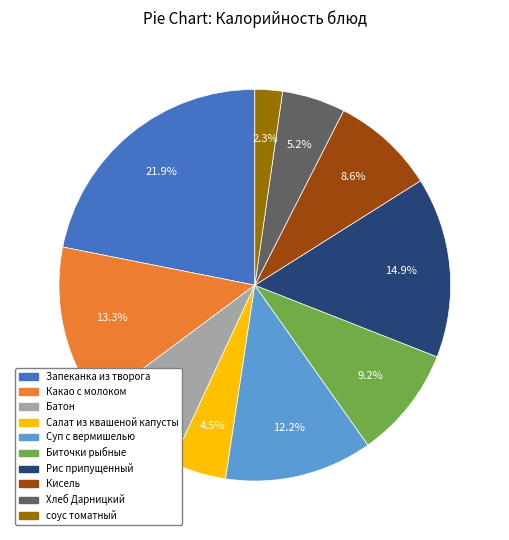

Which category has the smallest portion of the pie?

соус томатный